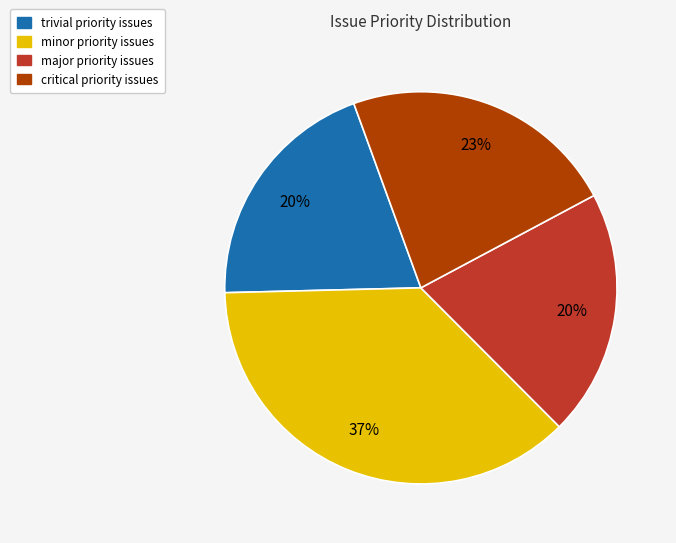

Does any single category account for the majority?

No